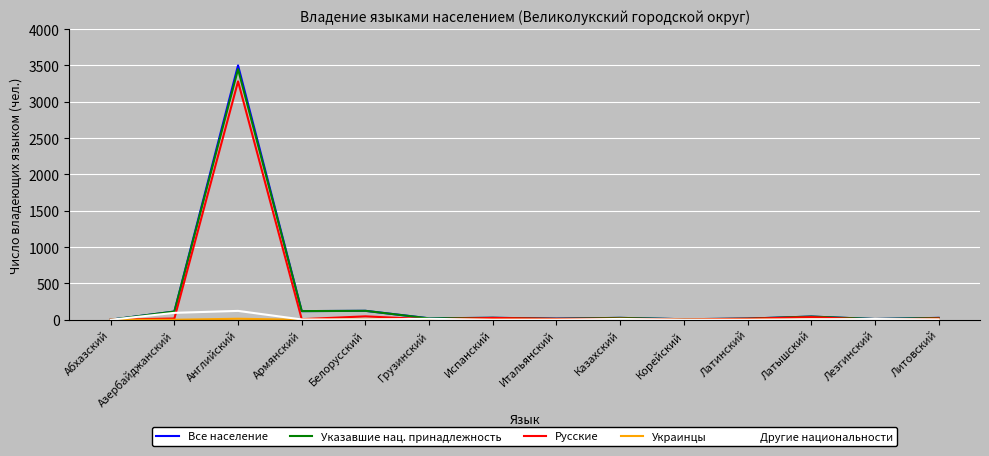

How many distinct data groups are displayed?

5